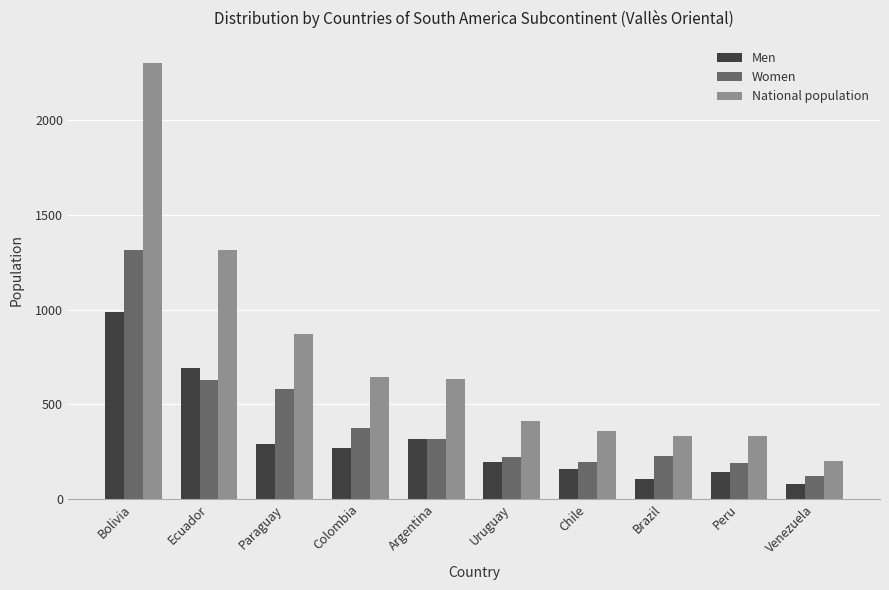

What is the sum of all Men values?

3233